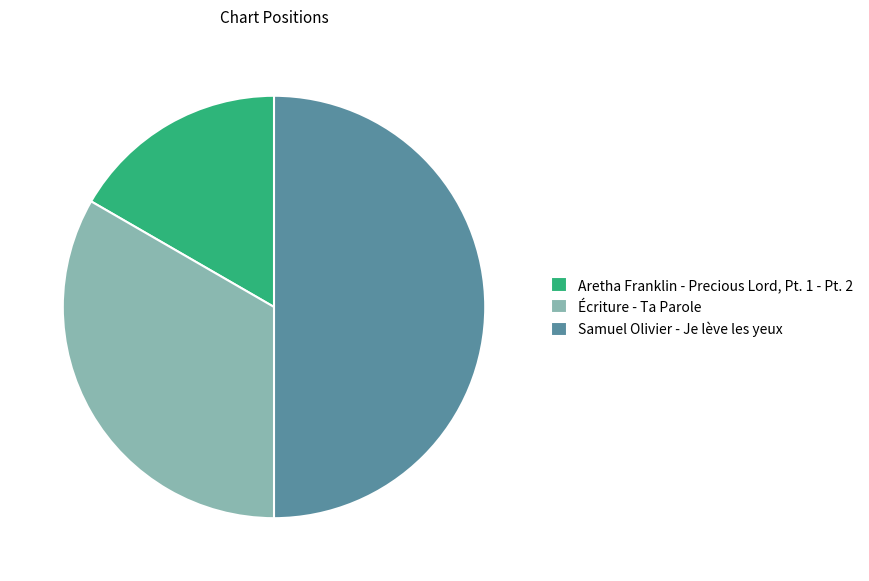

Do Écriture - Ta Parole and Samuel Olivier - Je lève les yeux together represent more than half of the pie?

Yes